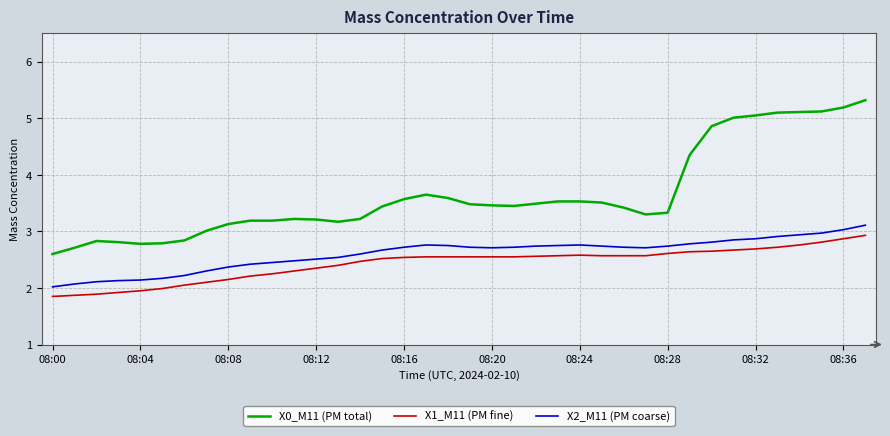

At how many categories does at least one series exceed 1?

38